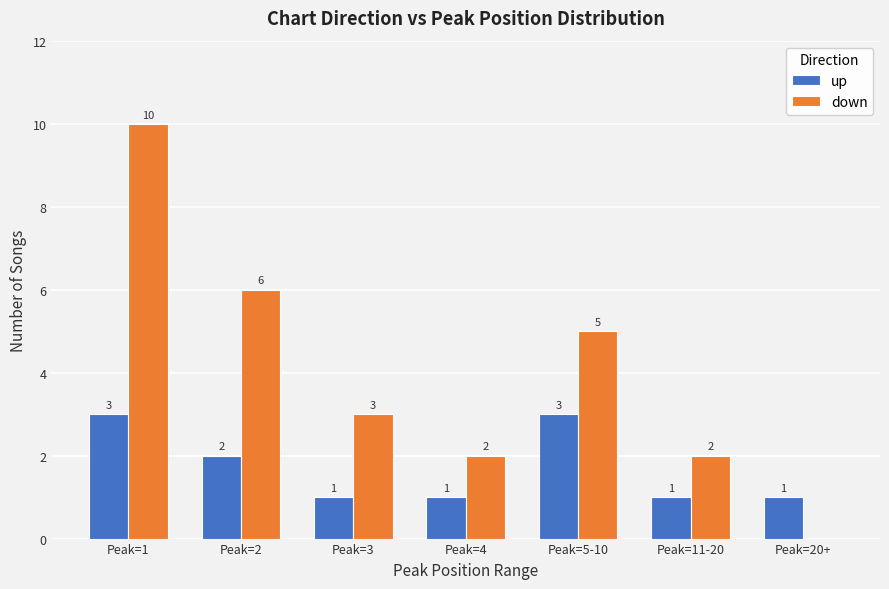

What is the highest value of the up series?

3